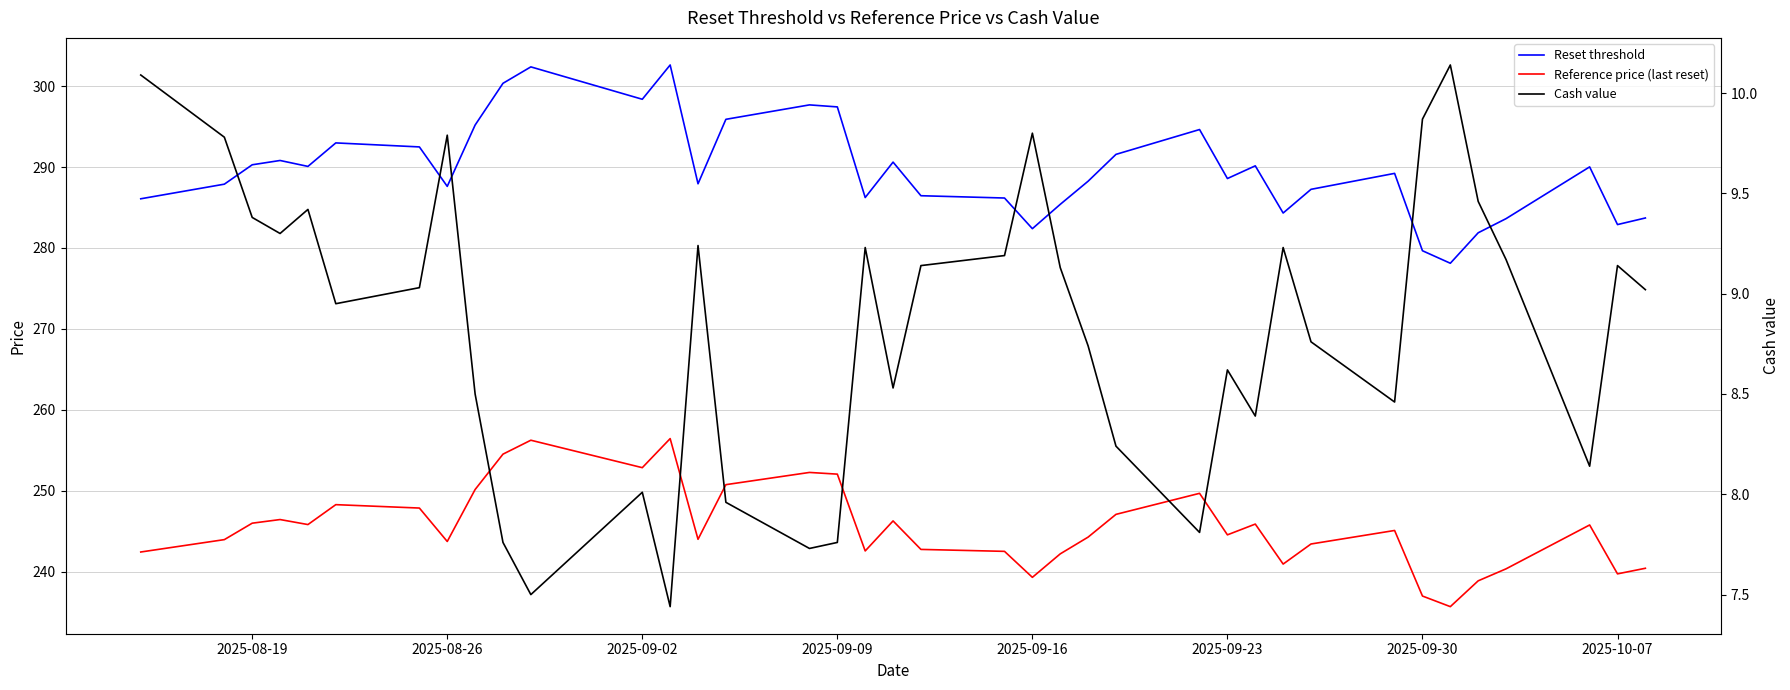

The Cash value series shows 15.6 at 2025-09-30. True or false?

False